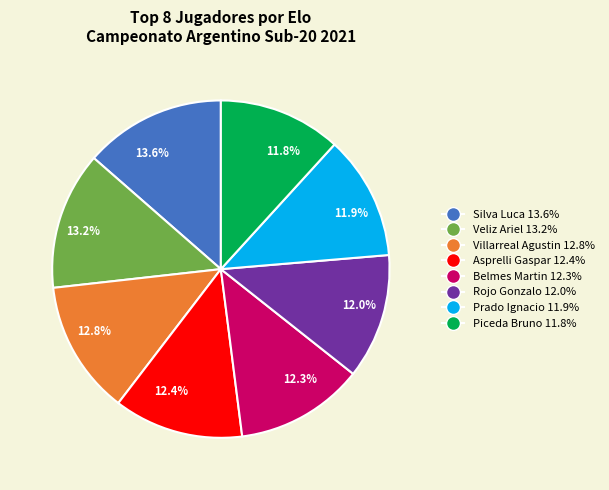

To the nearest percent, what is the average slice percentage?

12%